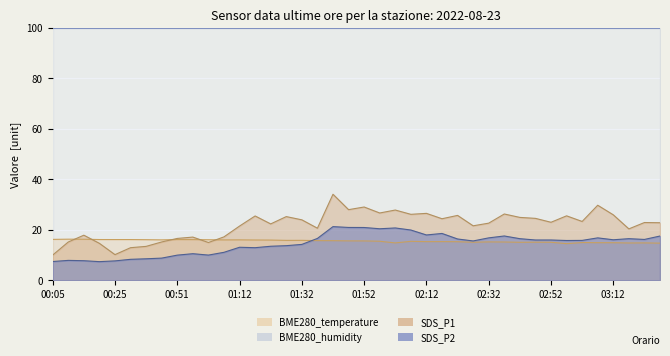

What are all the series names shown in the legend?

BME280_temperature, BME280_humidity, SDS_P1, SDS_P2